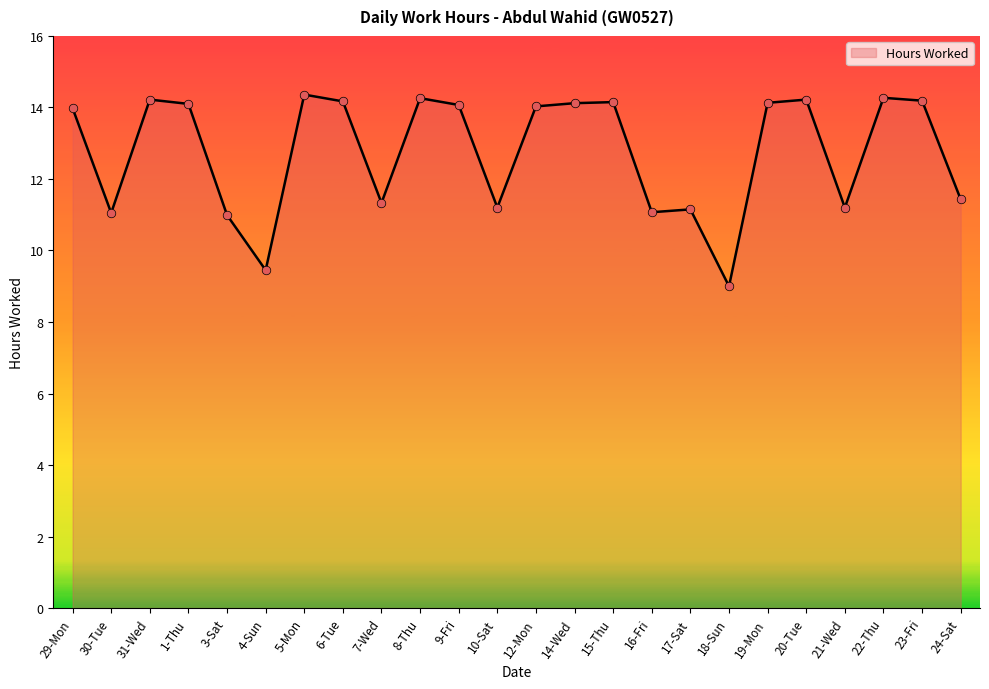

What is the change in value from 31-Wed to 10-Sat?

-3.0